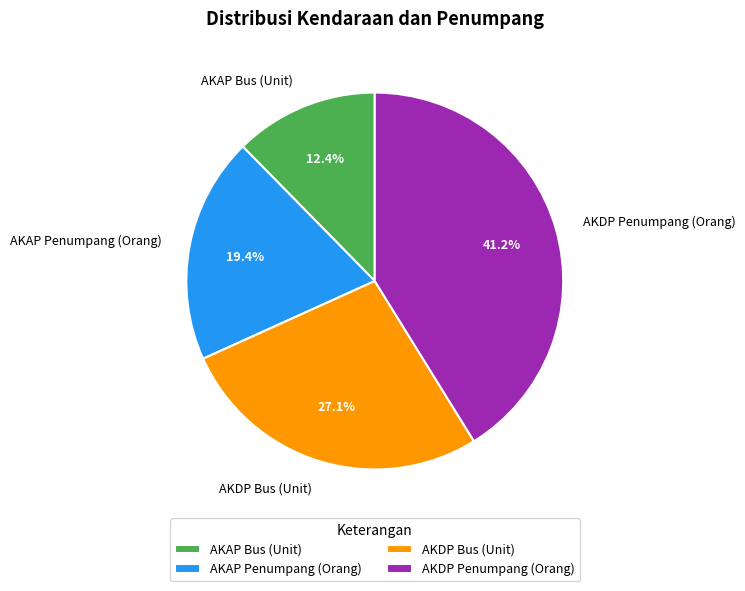

Do AKAP Bus (Unit) and AKDP Penumpang (Orang) together represent more than half of the pie?

Yes